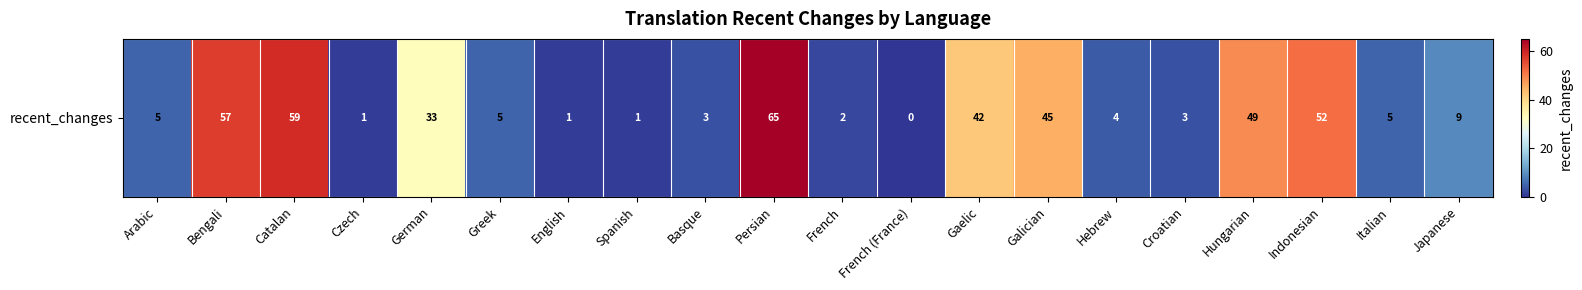

What is the sum of the values at Persian and Indonesian?

117